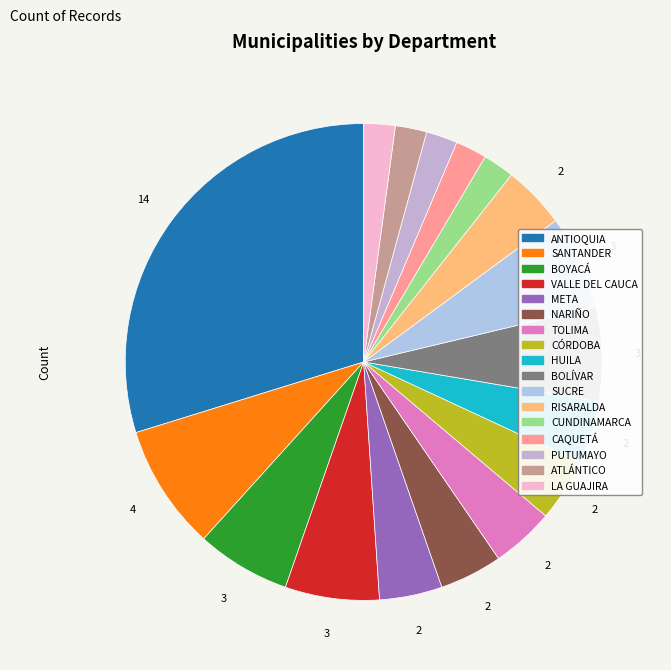

Combined, what portion of the pie is RISARALDA and CUNDINAMARCA?

6.4%